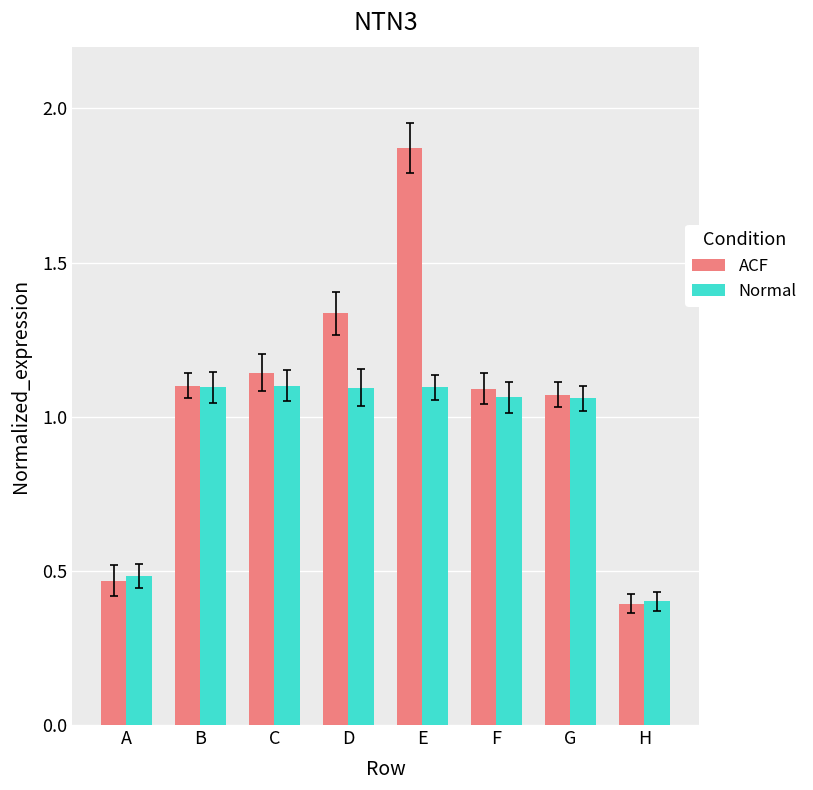

List the series in order of their peak value, highest first.

ACF, Normal